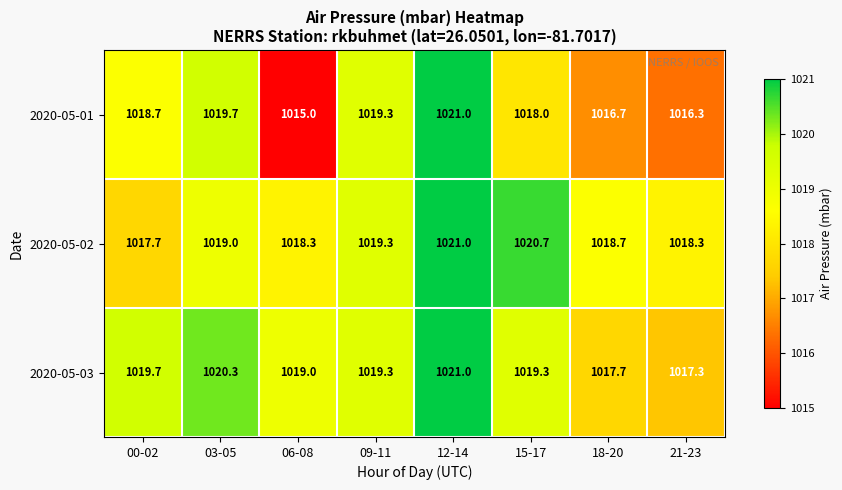

What is the sum of the 2020-05-03 values at 18-20 and 00-02?

2037.4